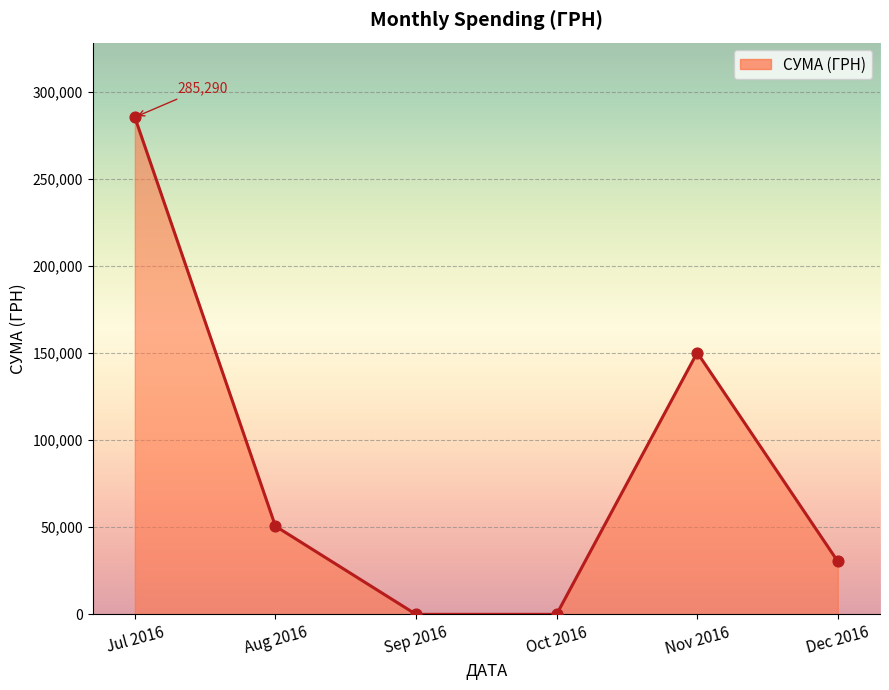

Approximately how many times larger is the value at Aug 2016 compared to Dec 2016?

1.7